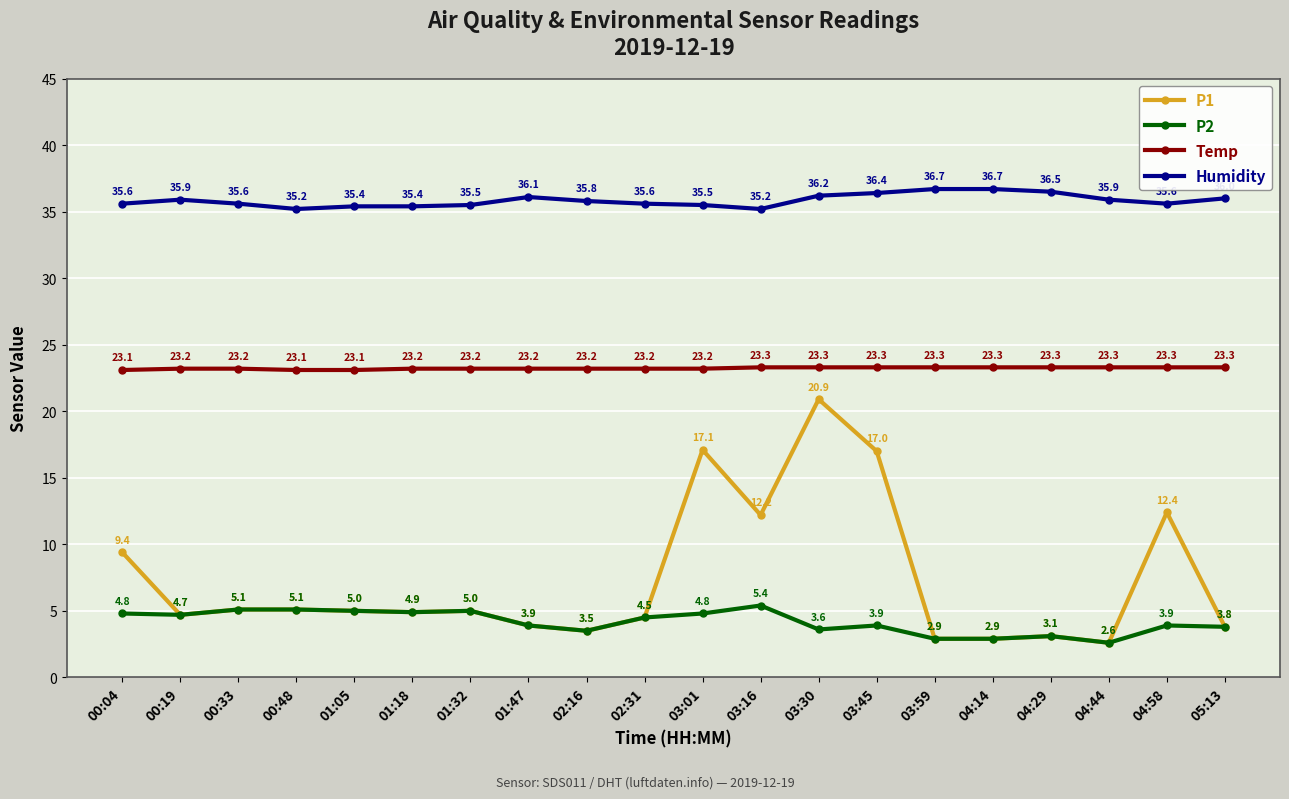

True or false: P1 has more than 2 interior local peaks.

True